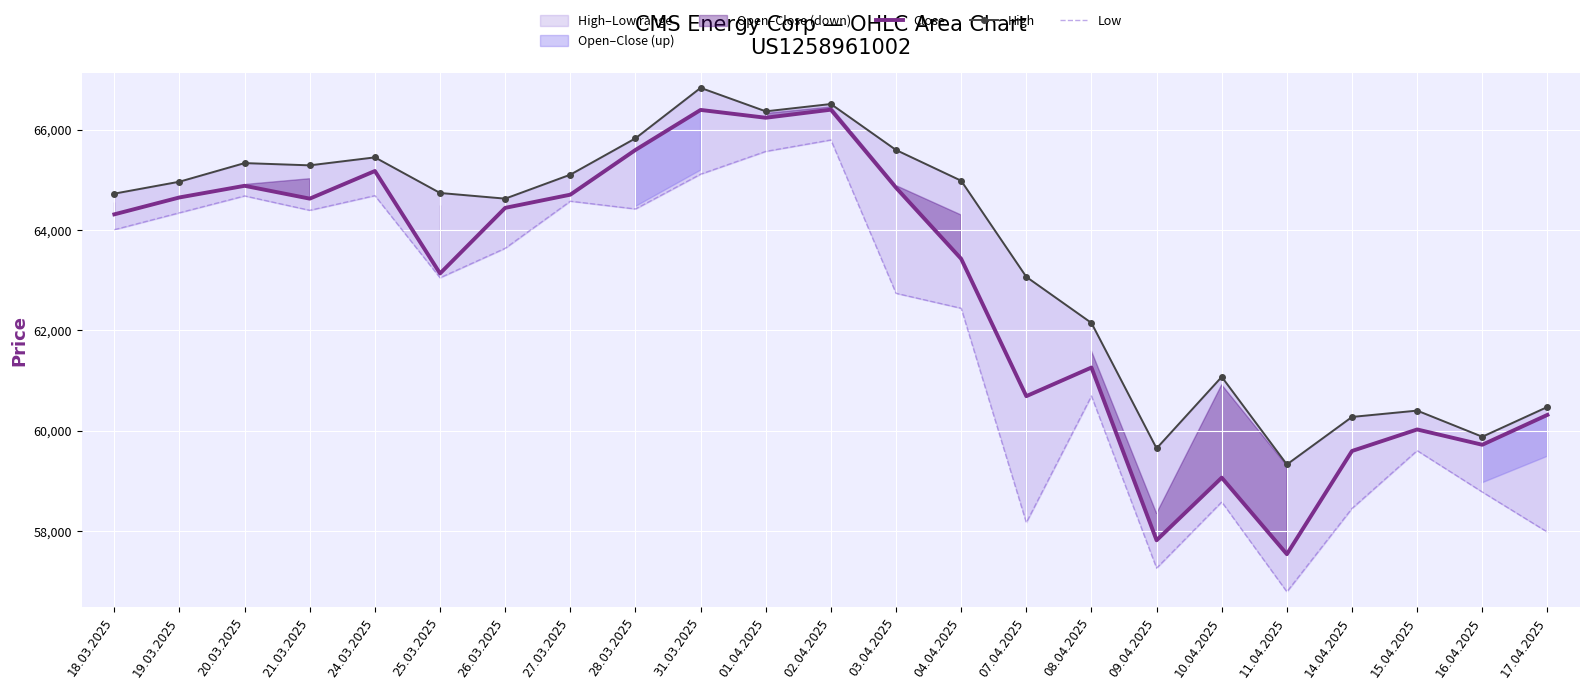

List the labels in order of Low value, largest first.

02.04.2025, 01.04.2025, 31.03.2025, 24.03.2025, 20.03.2025, 27.03.2025, 28.03.2025, 21.03.2025, 19.03.2025, 18.03.2025, 26.03.2025, 25.03.2025, 03.04.2025, 04.04.2025, 08.04.2025, 15.04.2025, 16.04.2025, 10.04.2025, 14.04.2025, 07.04.2025, 17.04.2025, 09.04.2025, 11.04.2025